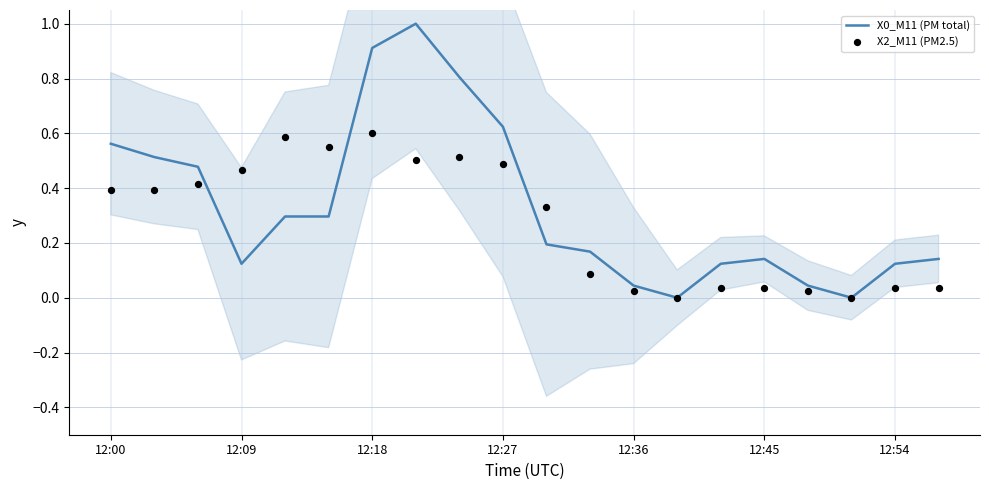

Which series reaches the maximum Y coordinate?

X0_M11 (PM total)